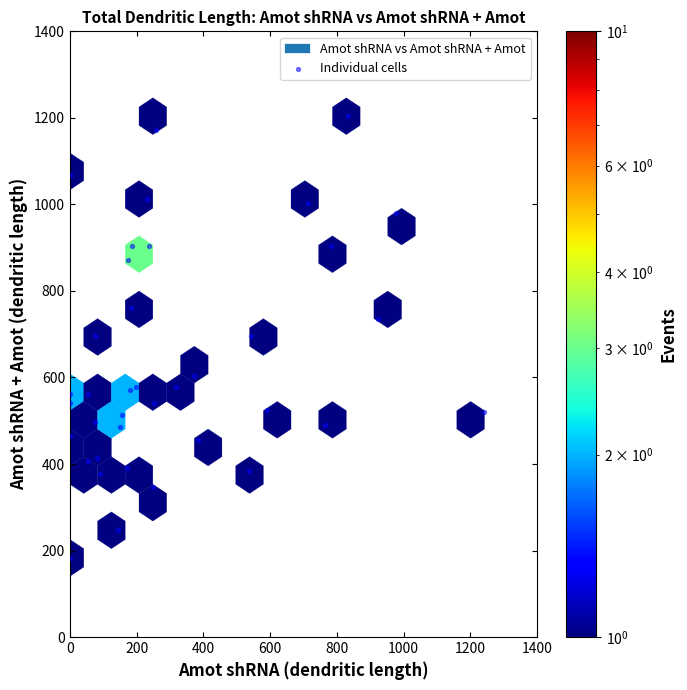

What is the range of X values (max minus min)?

1242.5